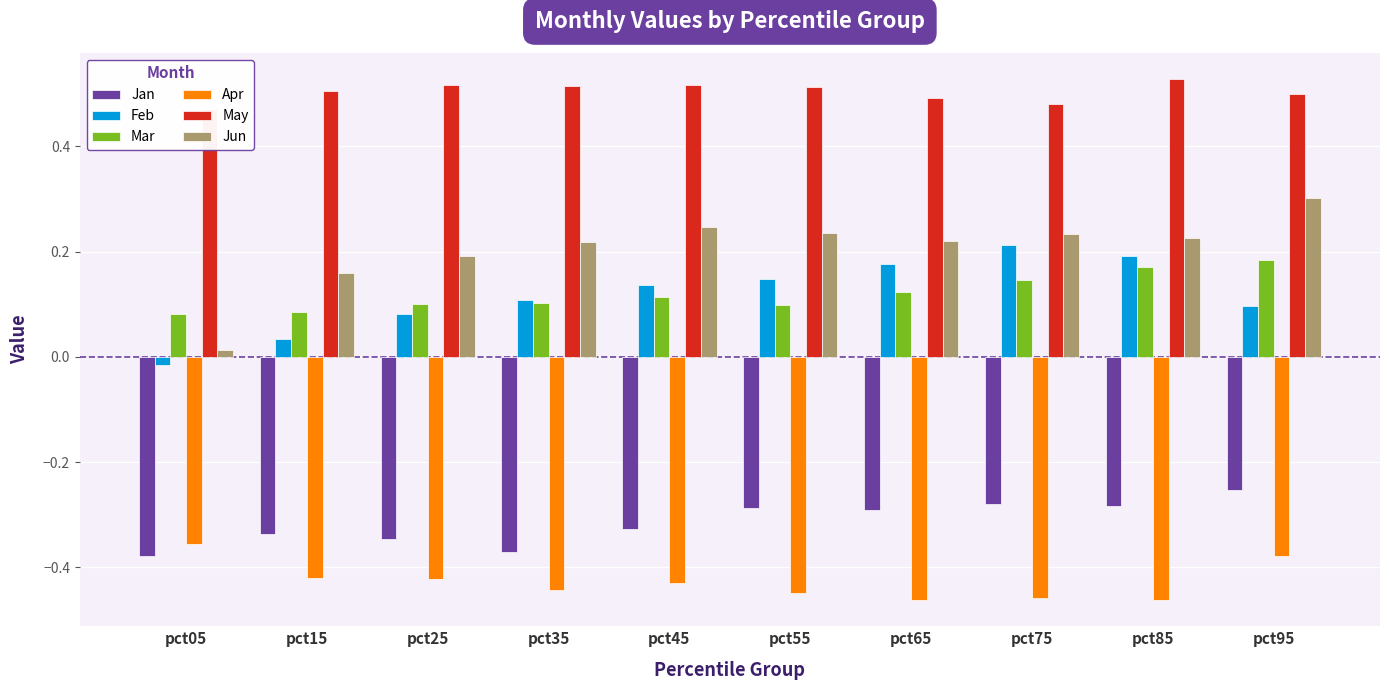

True or false: Feb has a value of 0.1 at pct35.

False